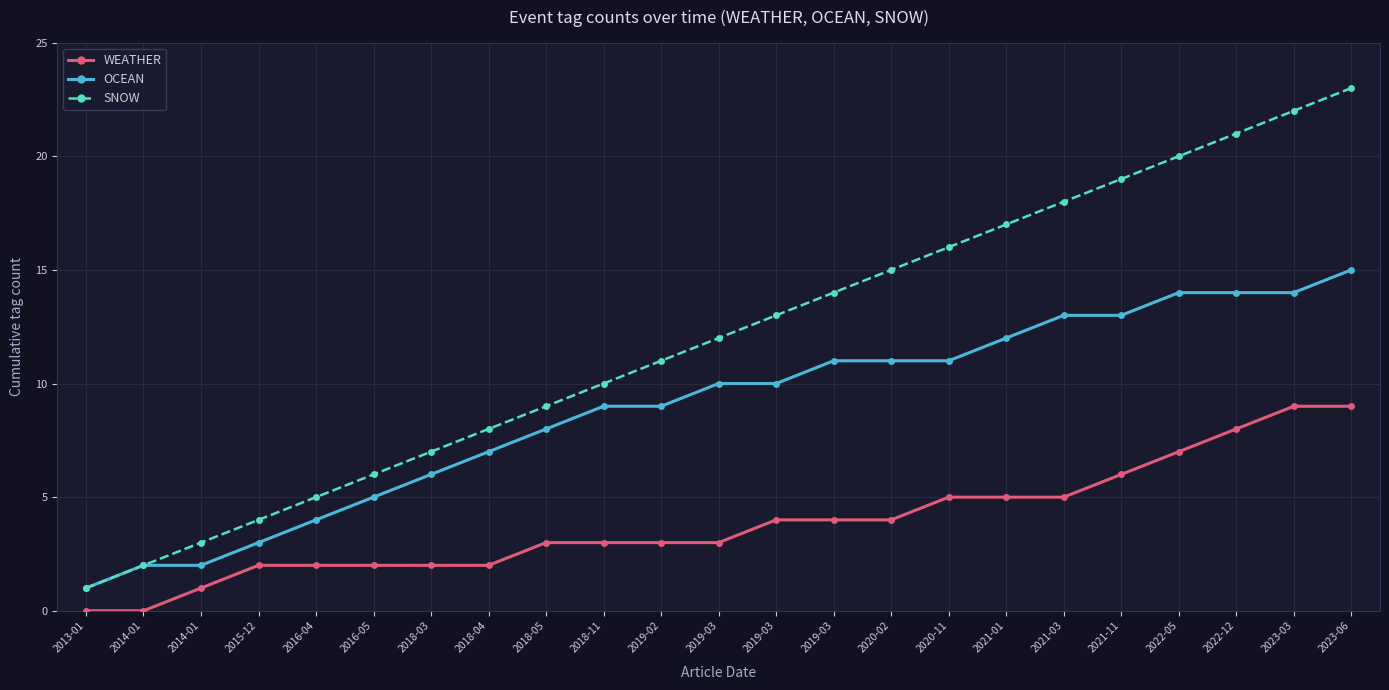

What is the value of the OCEAN point at the 11th from the left?

9